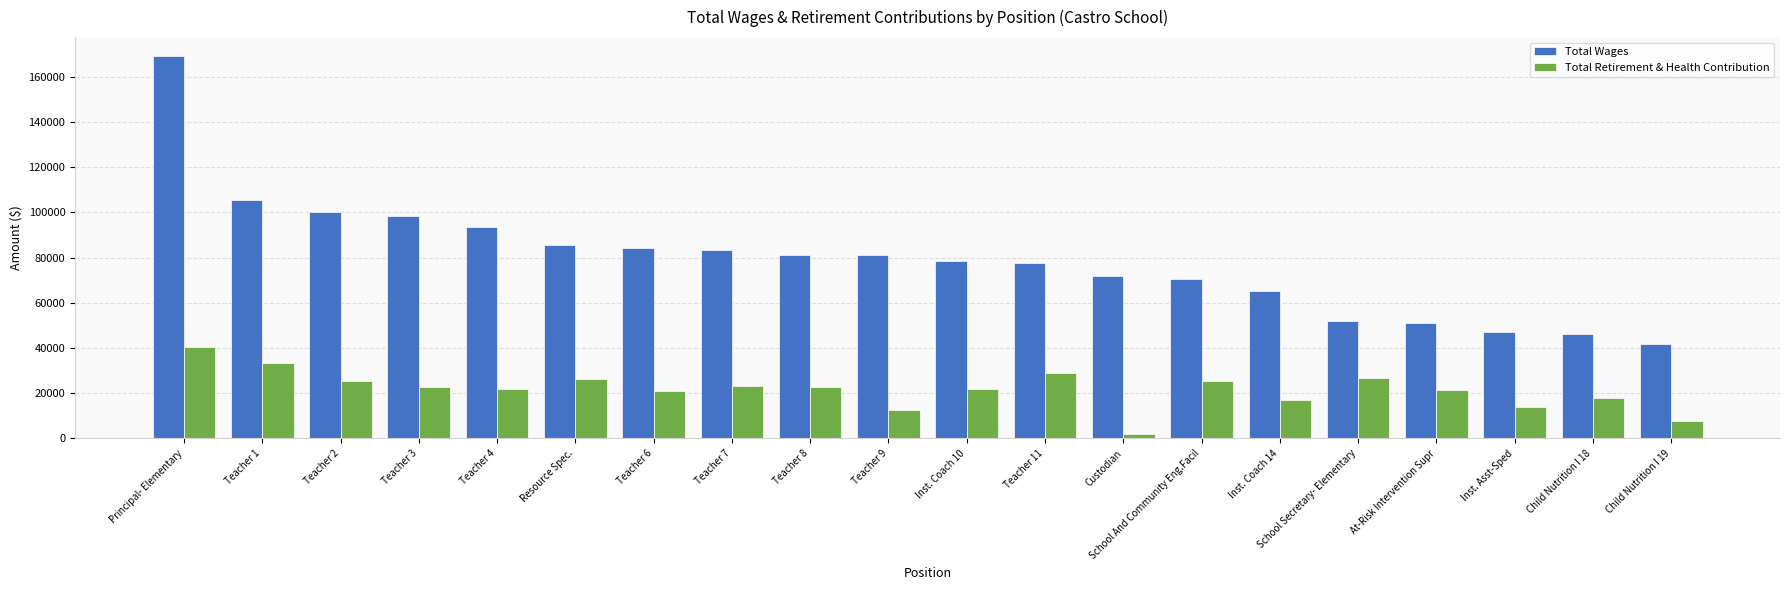

At Teacher 9, list the series in order from smallest to largest.

Total Retirement & Health Contribution, Total Wages